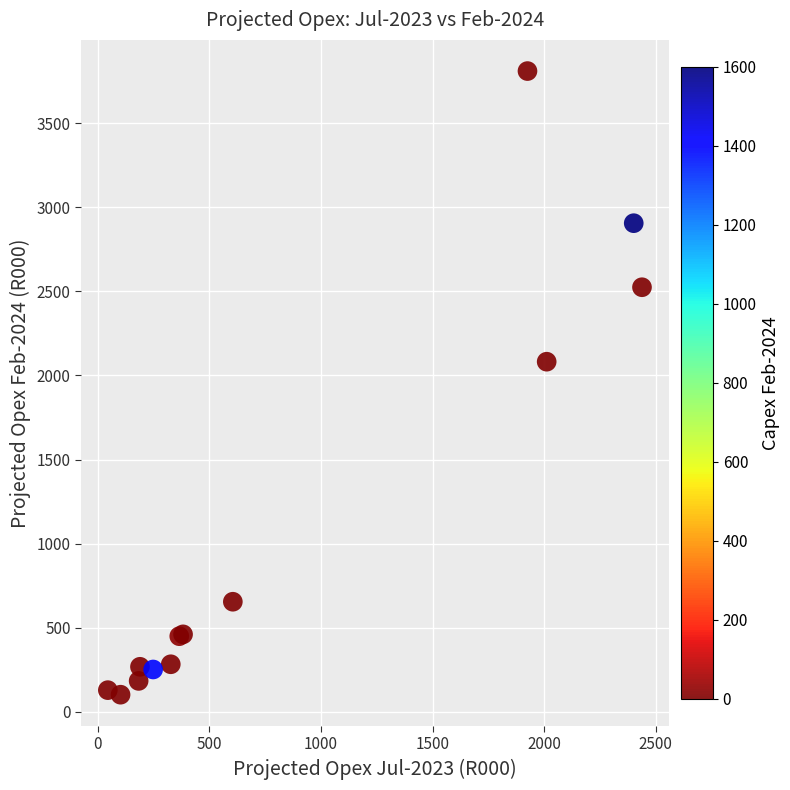

What Y value in the scatter plot is closest to 1956?

2082